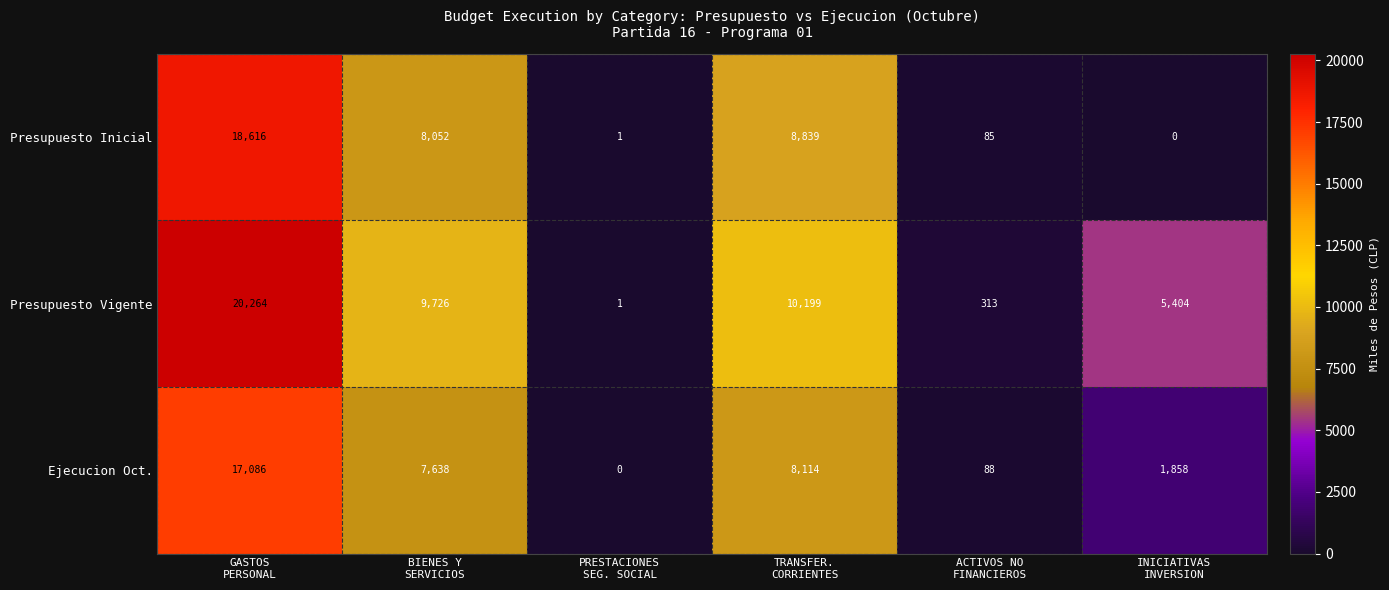

What is the sum of all Presupuesto Inicial values?

35593